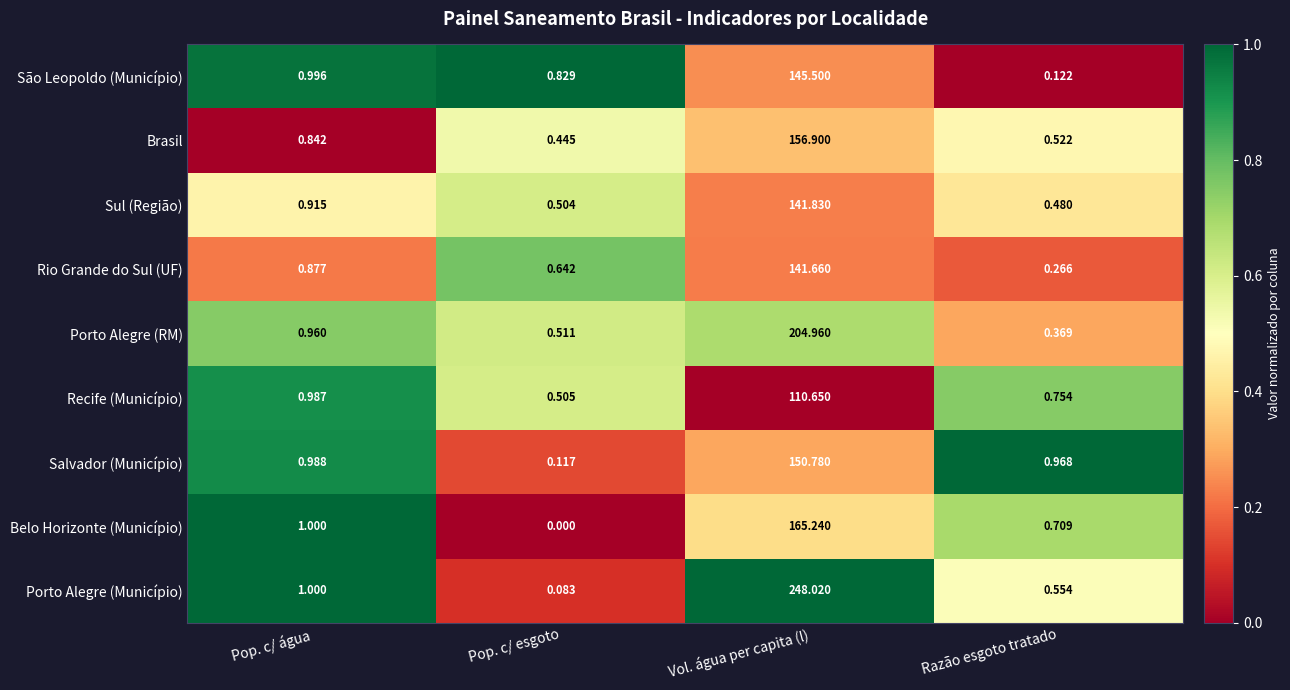

Rank the series at Pop. c/ esgoto from lowest to highest value.

Belo Horizonte (Município), Porto Alegre (Município), Salvador (Município), Brasil, Sul (Região), Recife (Município), Porto Alegre (RM), Rio Grande do Sul (UF), São Leopoldo (Município)